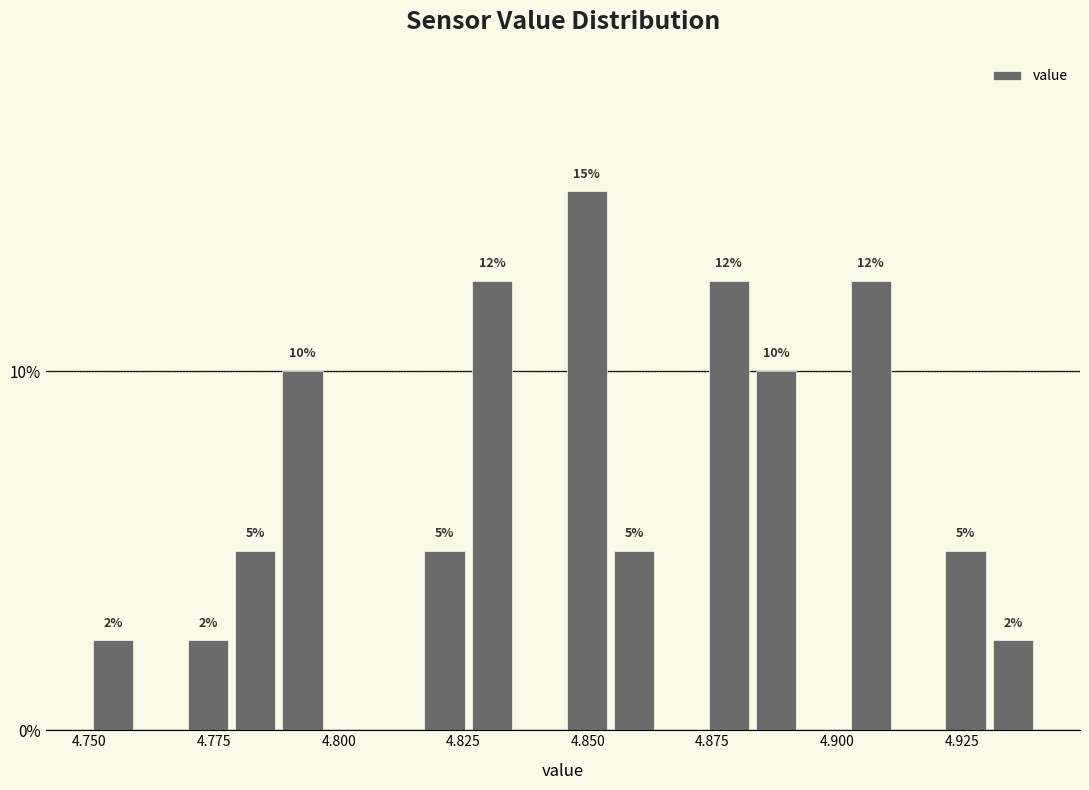

Read against the x-axis, roughly where is the centre of the tallest bar?

4.850